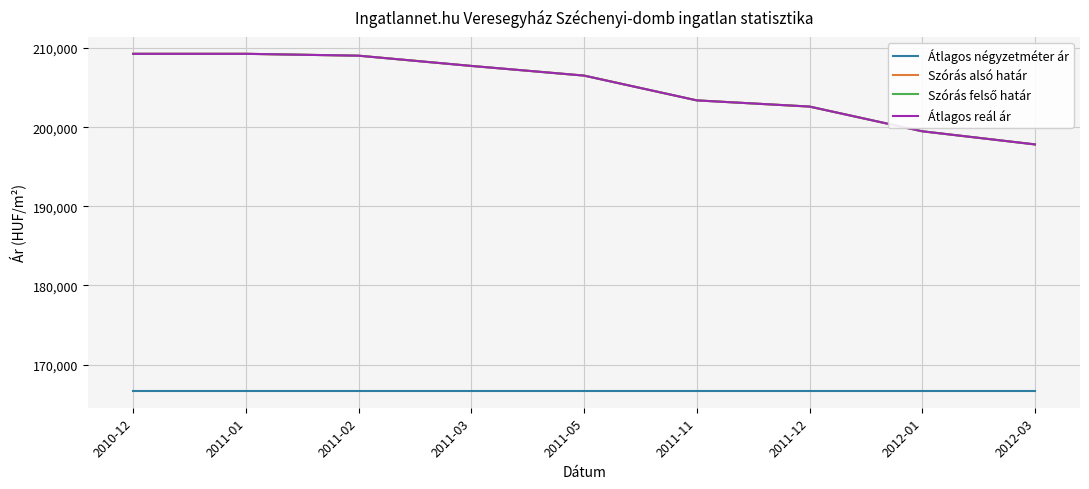

Does the chart have visible grid lines?

Yes